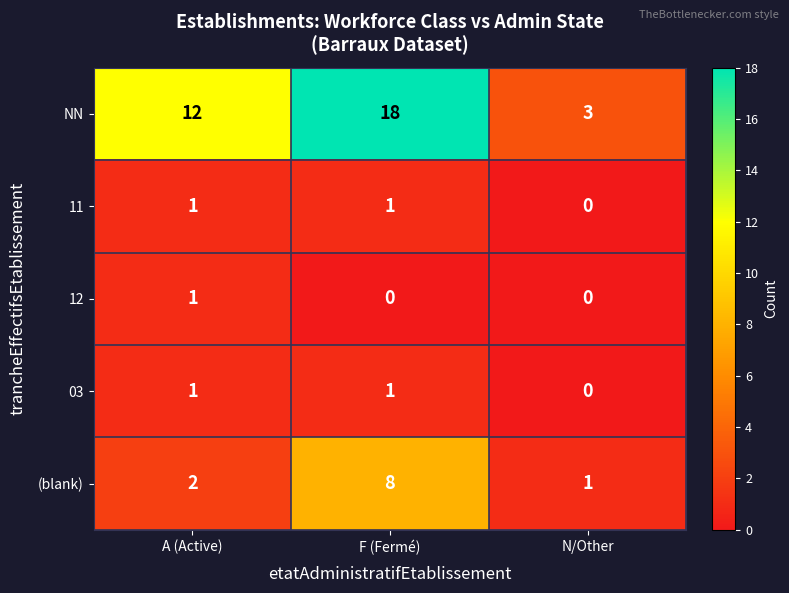

Count the number of data series in this chart.

5